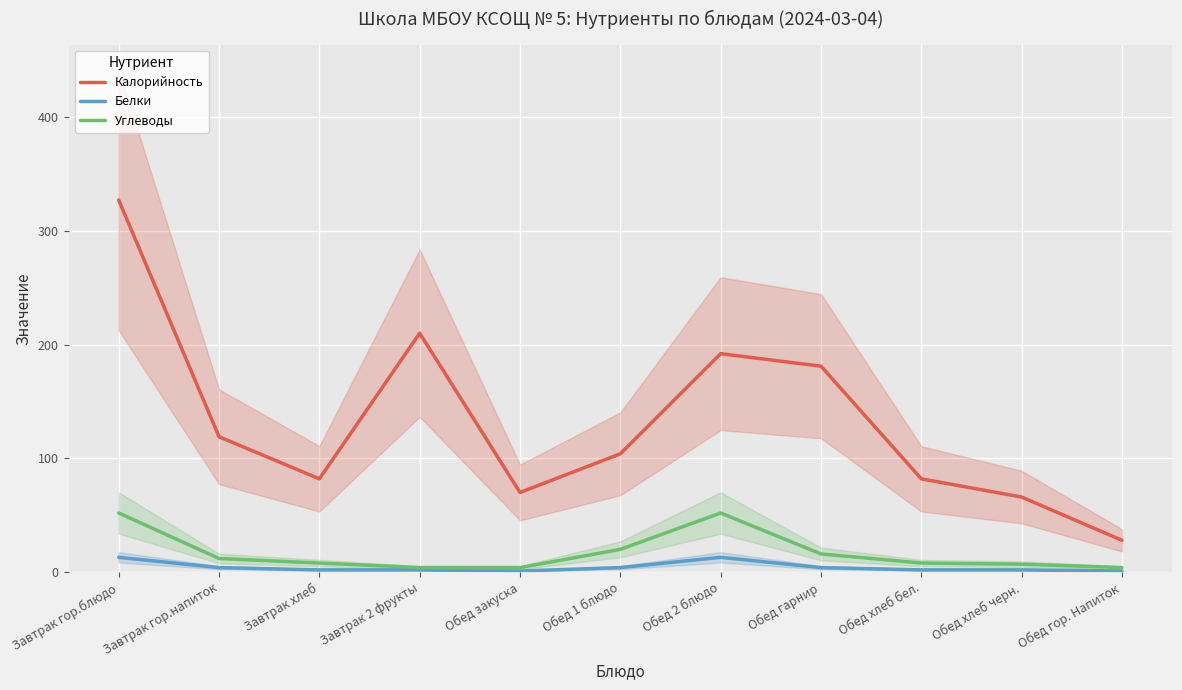

Where is the first local maximum for Белки?

Обед 2 блюдо